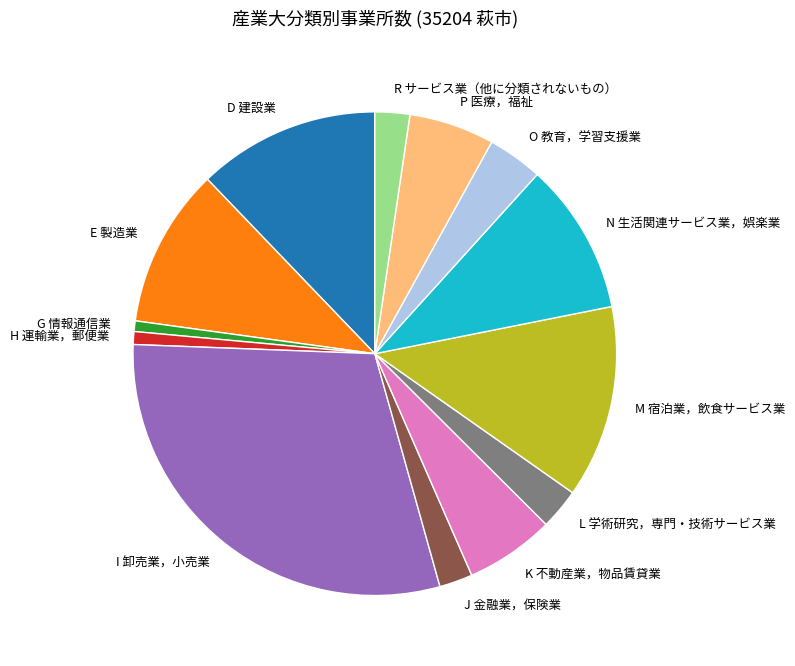

What is the largest slice in the pie chart?

I 卸売業，小売業